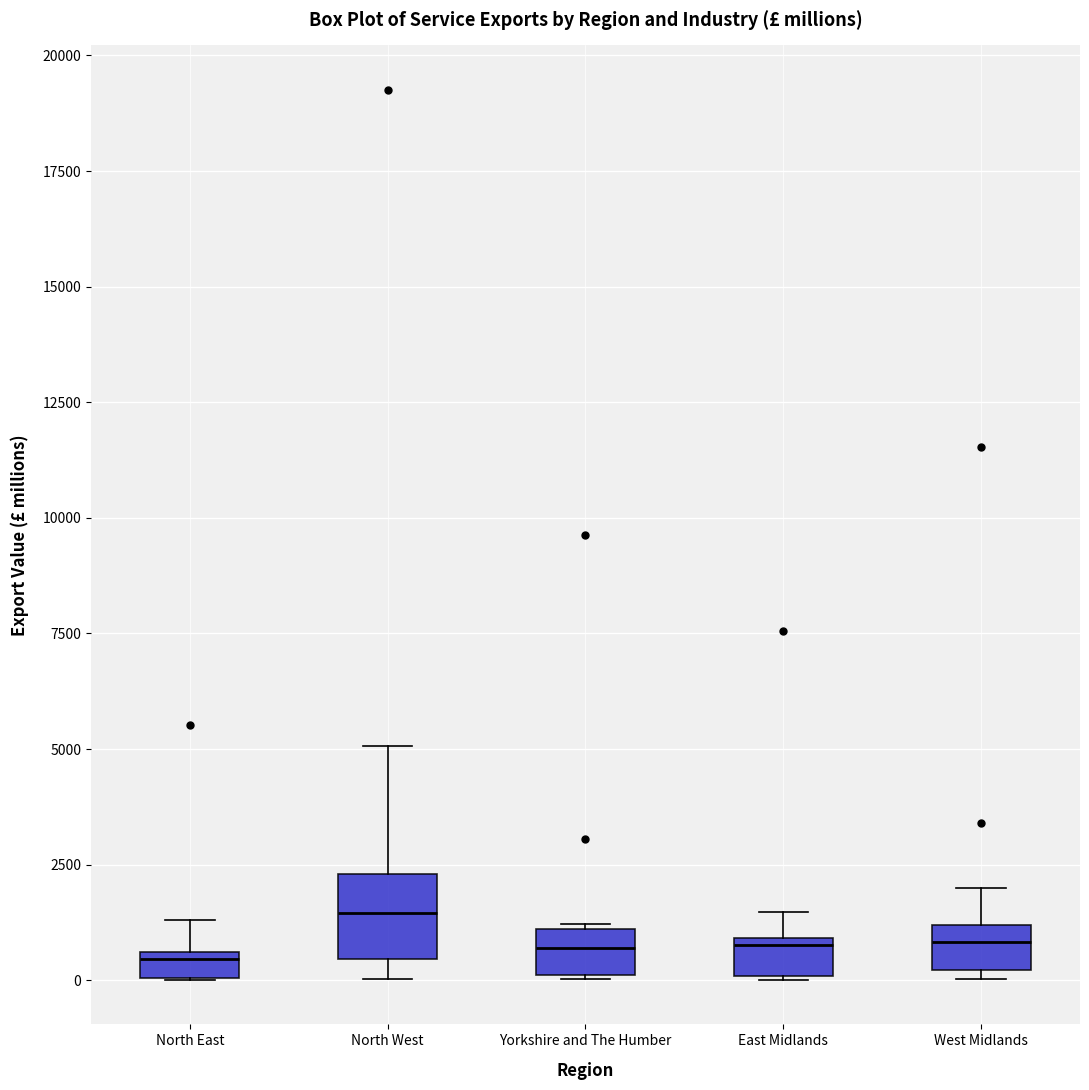

Which box's median line is the highest?

North West